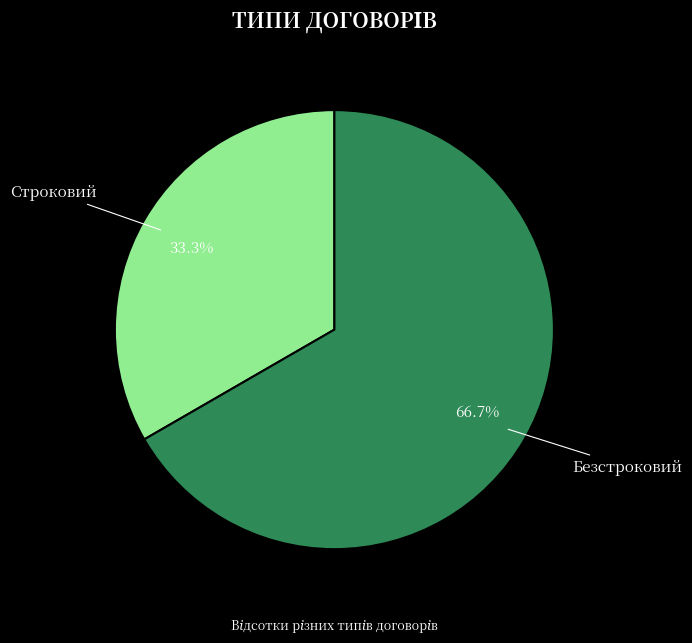

To the nearest percent, what portion does Строковий represent?

33%